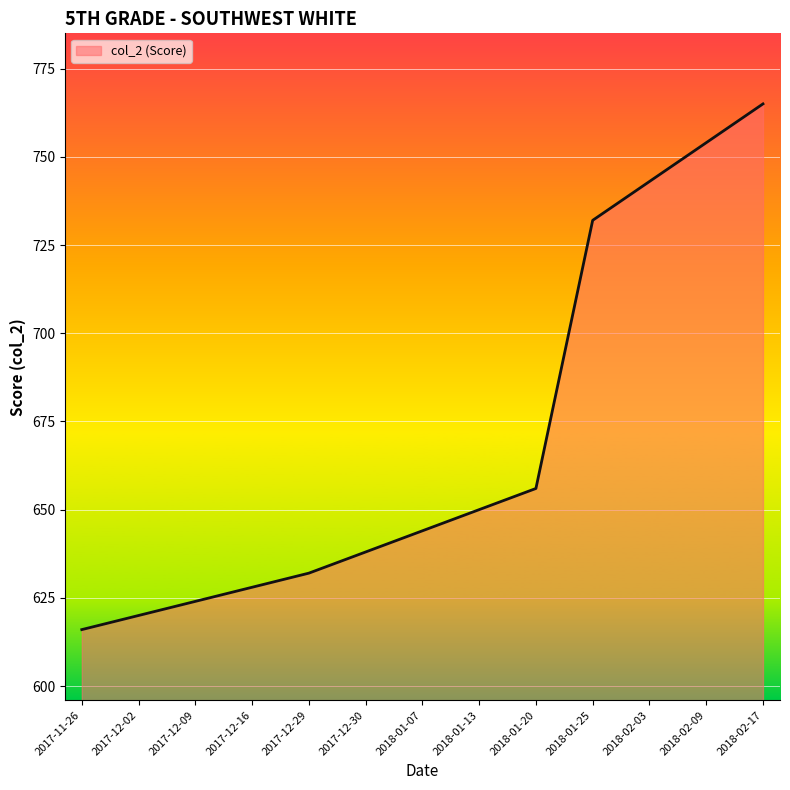

What is the difference between the maximum and minimum values?

149